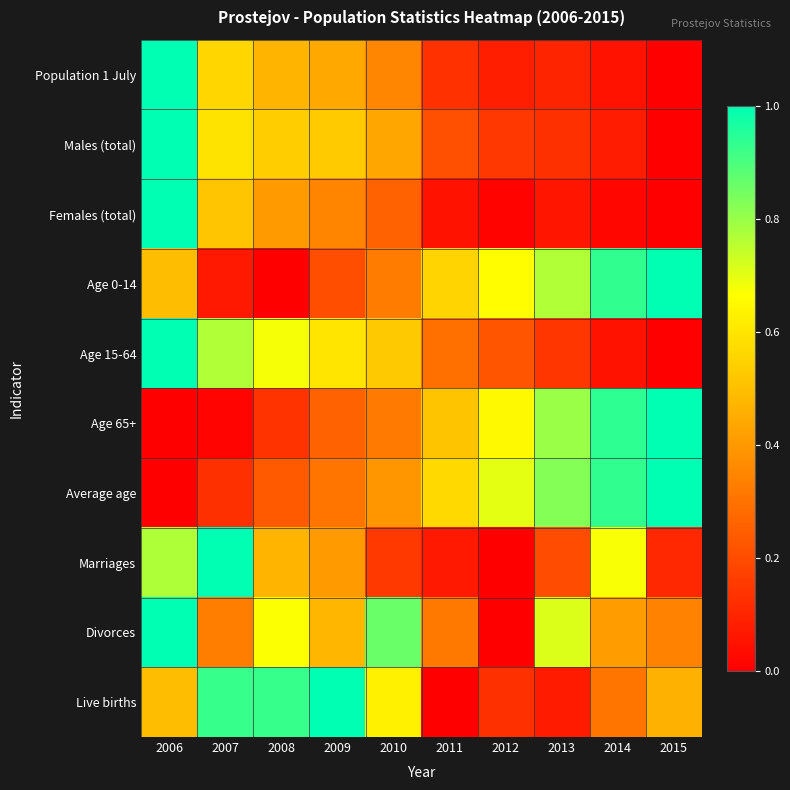

At how many categories does at least one series exceed 0?

10